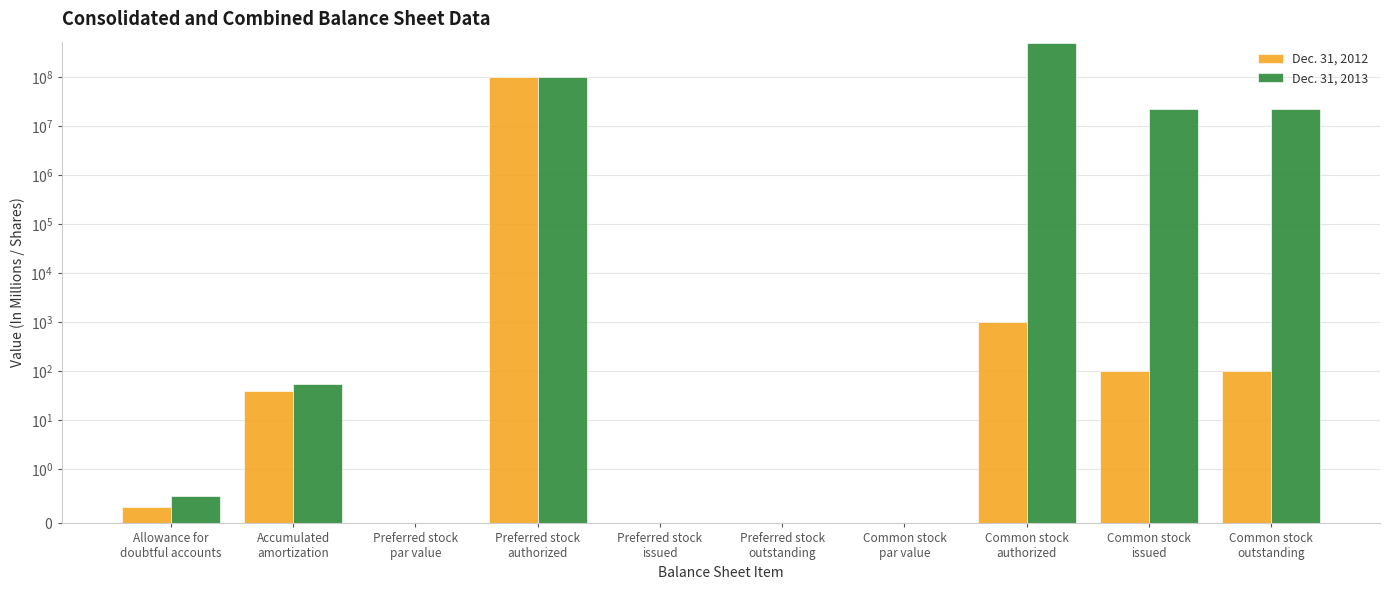

What are all the series names shown in the legend?

Dec. 31, 2012, Dec. 31, 2013